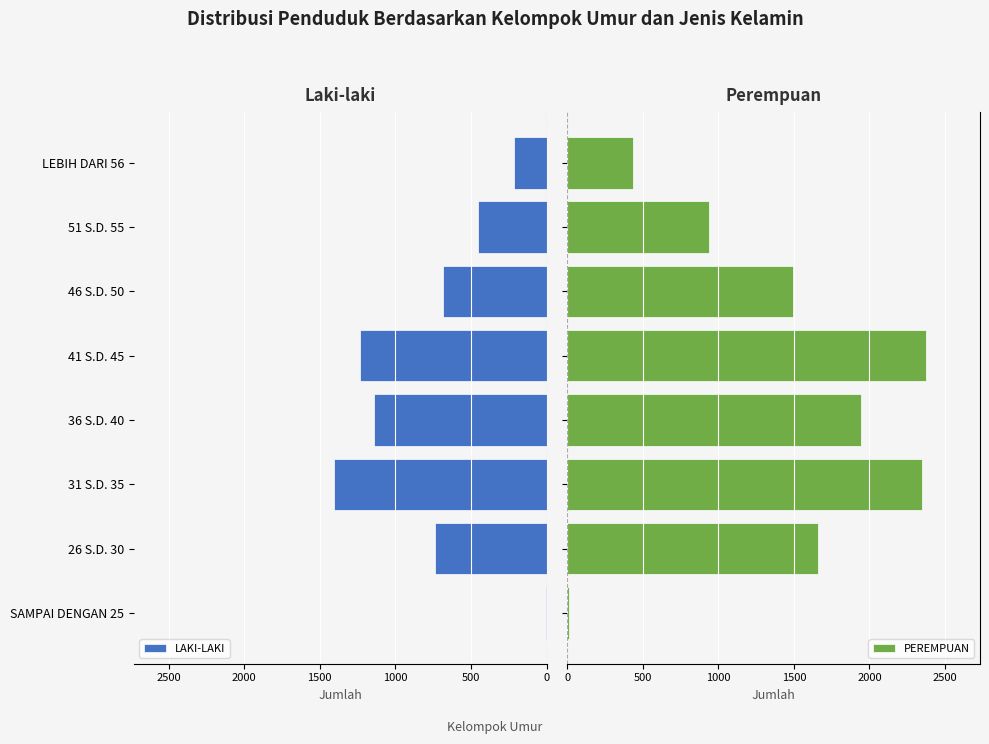

Which series has the largest total across all categories?

PEREMPUAN